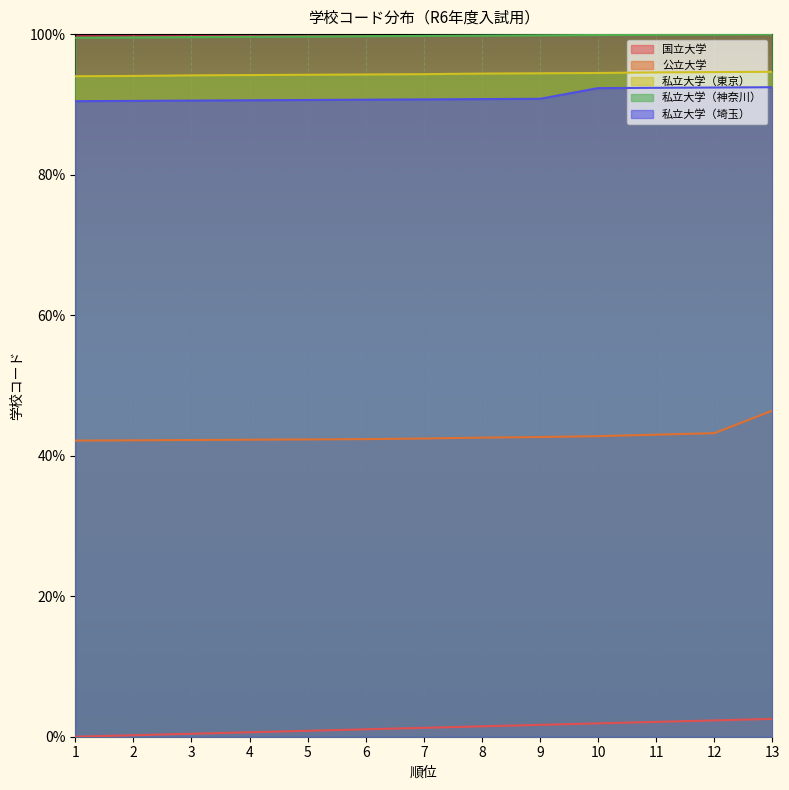

The value of 私立大学（埼玉） at 8 is 132.3. True or false?

False